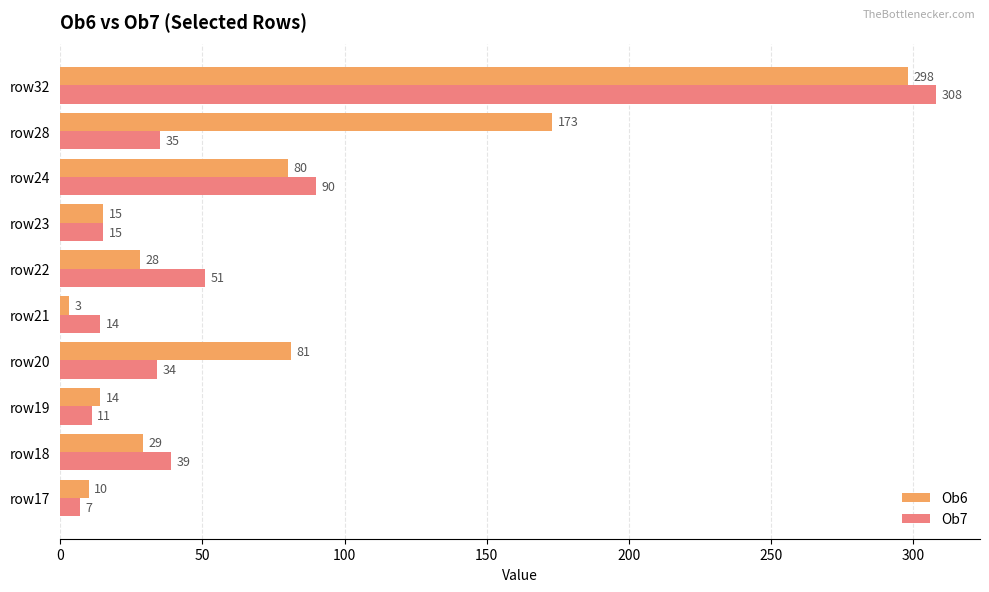

What is the difference between the maximum and minimum values in the Ob7 series?

301